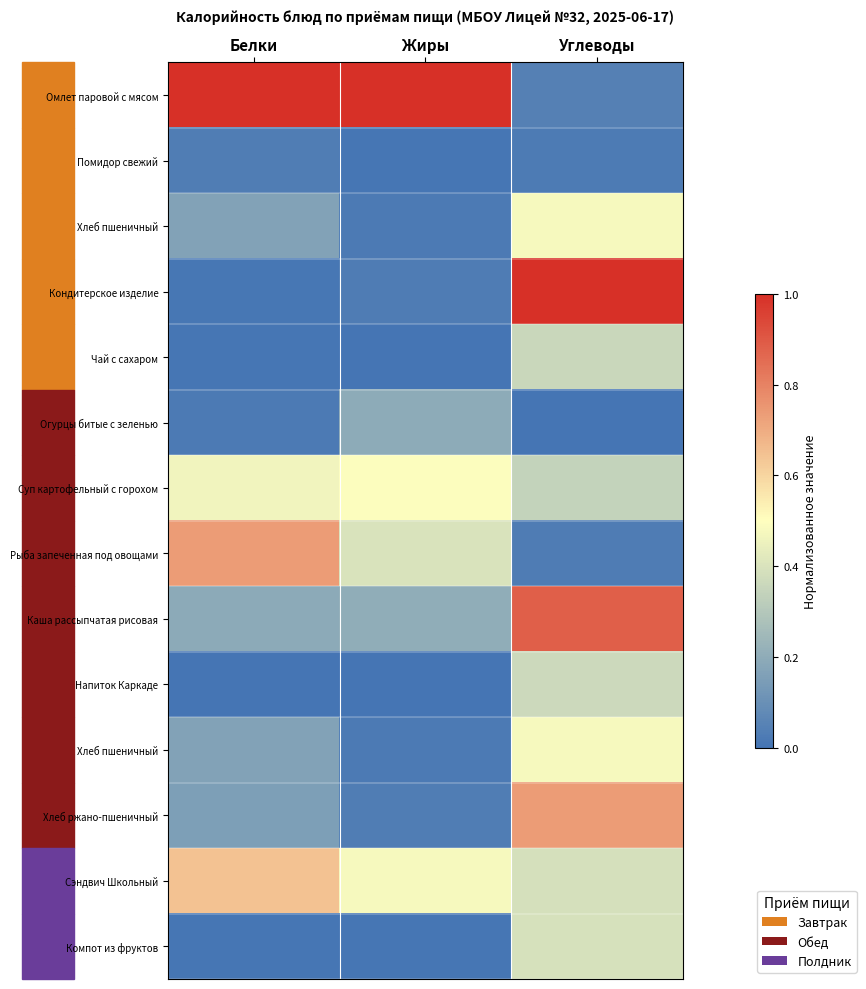

At which category is the sum across all series the highest?

Углеводы